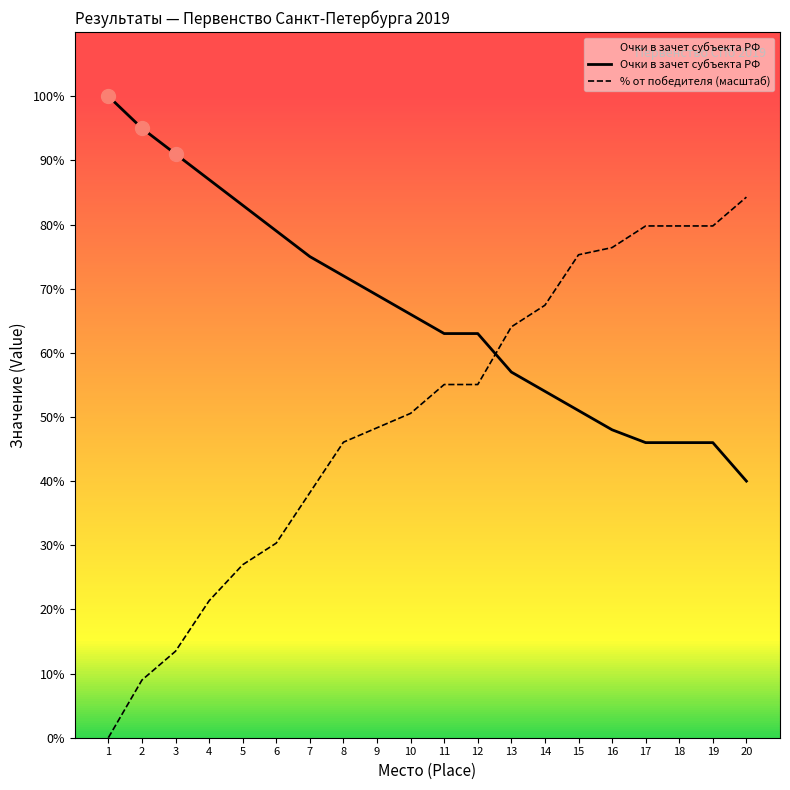

True or false: % от победителя (масштаб) has a value of 64.0 at 13.

True